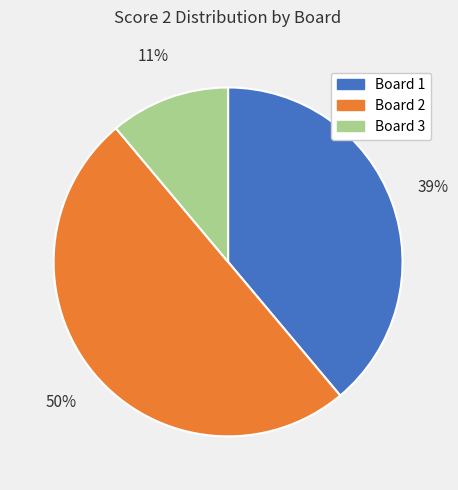

Is Board 3 the majority of the pie?

No